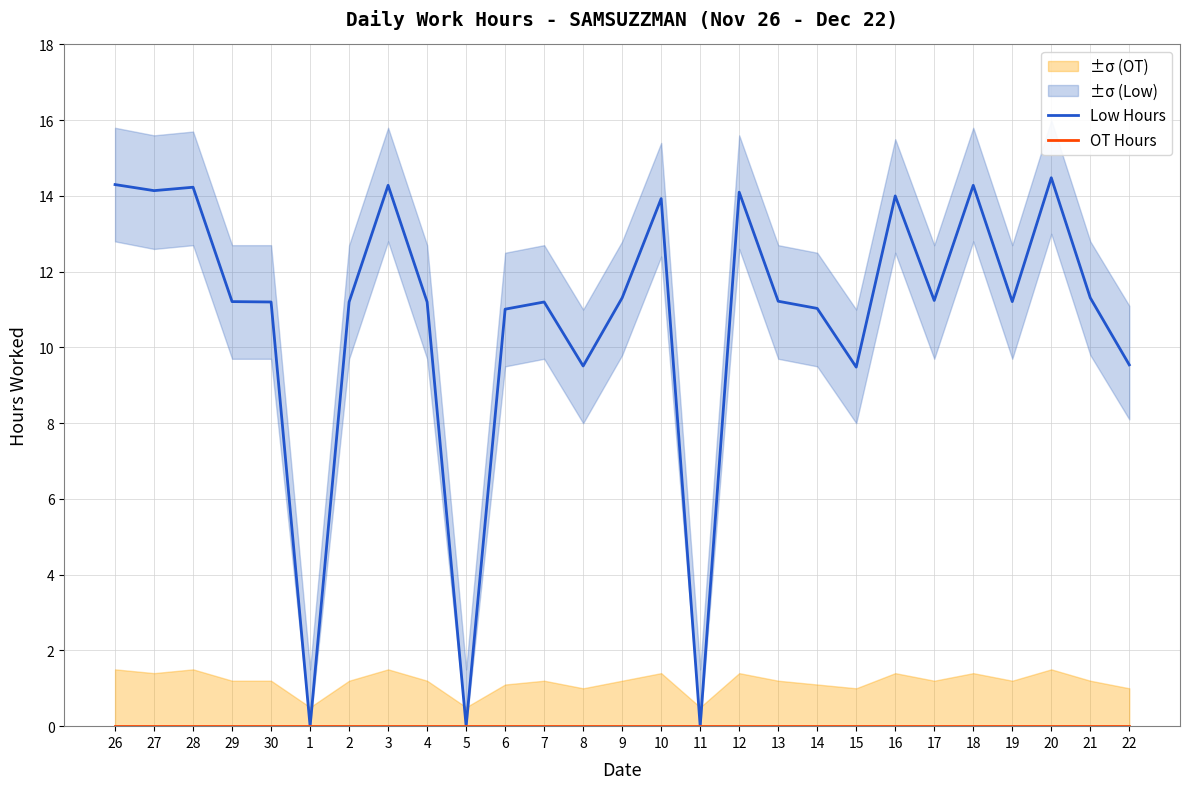

What are all the series names shown in the legend?

Low Hours, OT Hours